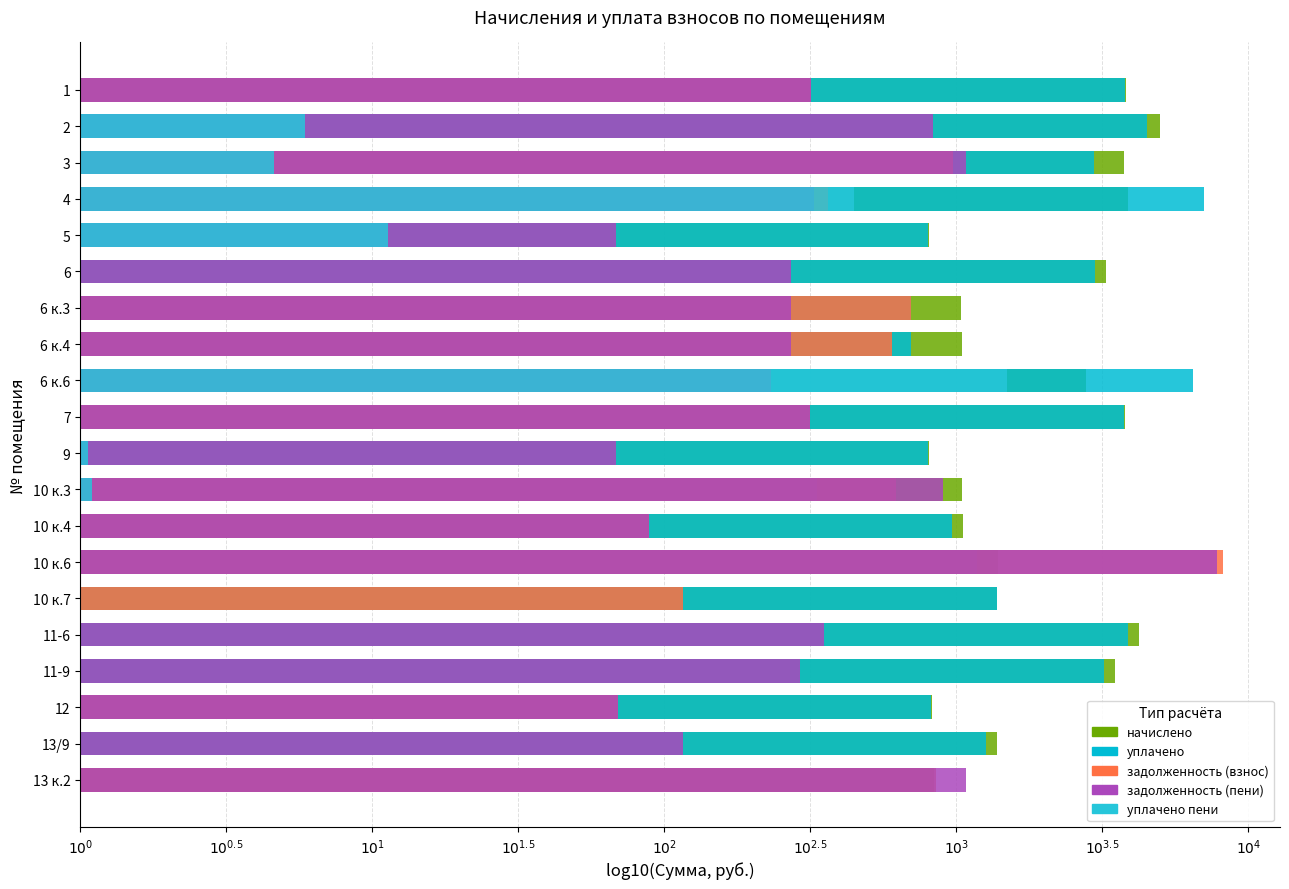

How many categories are shown in the chart?

20